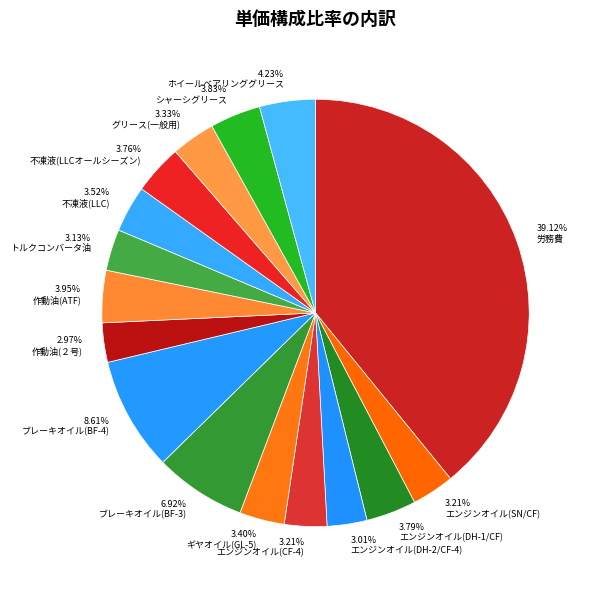

What is the largest slice in the pie chart?

労務費